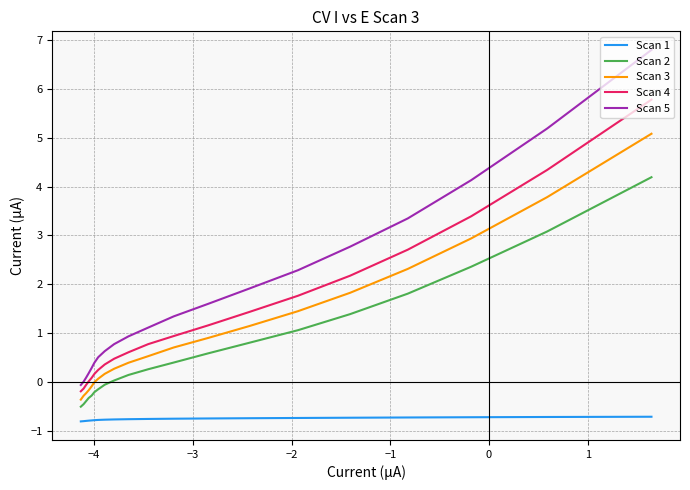

Is the value of Scan 1 at 11 greater than the value of Scan 3 at −4?

No